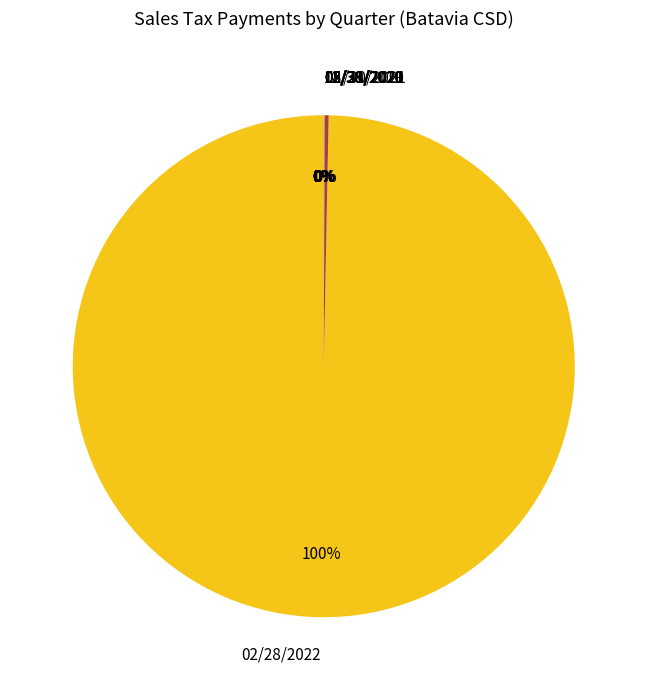

Which category has the biggest portion of the pie?

02/28/2022